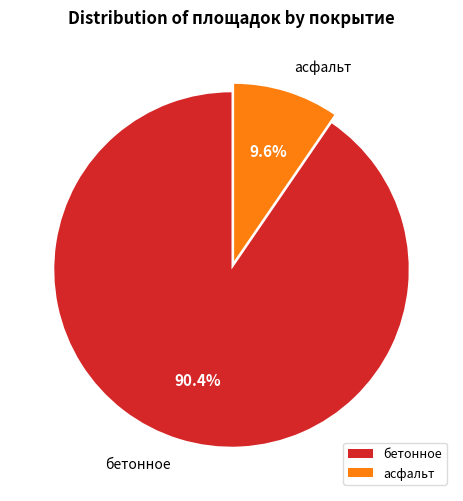

Between бетонное and асфальт, which is larger?

бетонное